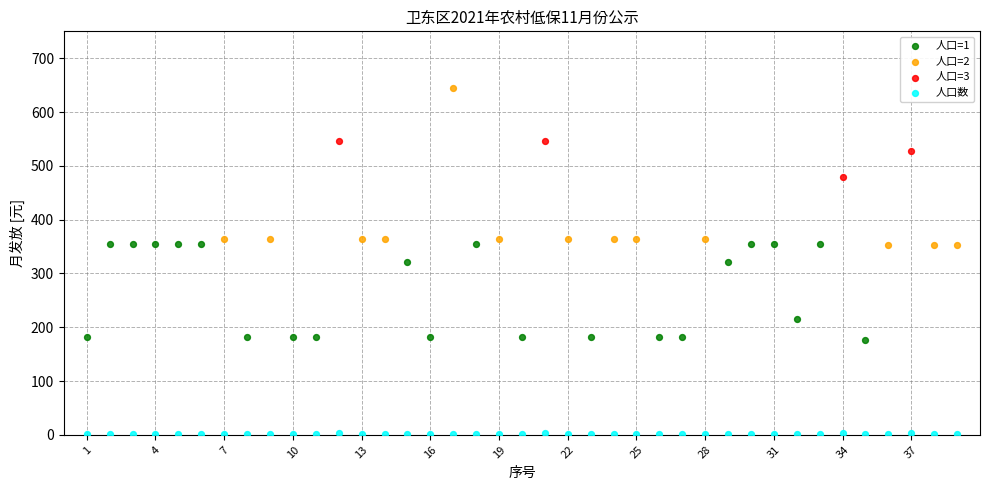

Which series reaches the maximum Y coordinate?

人口=2